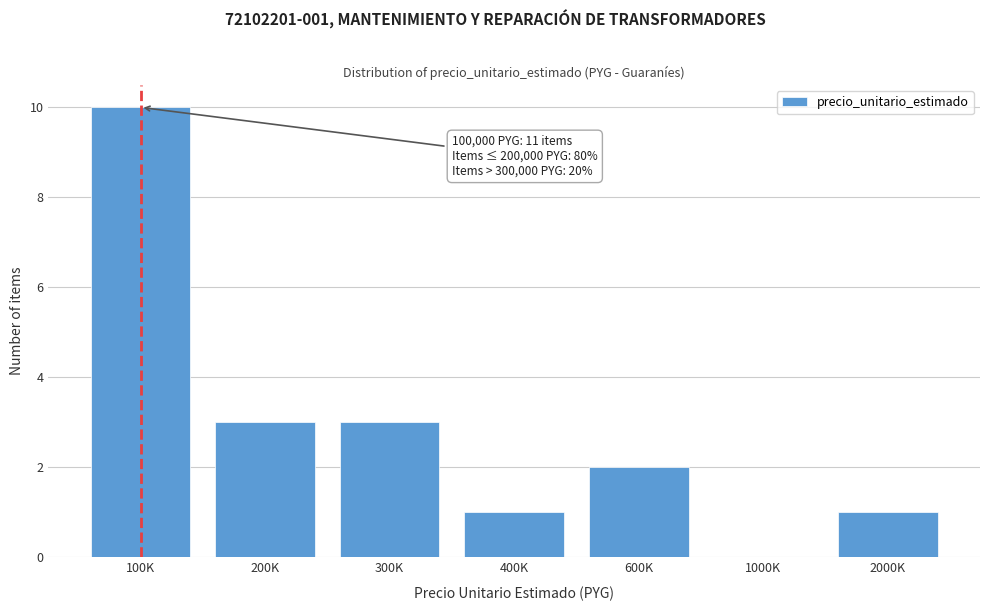

Reading left to right, extract all data points from this chart.

100K=10	200K=3	300K=3	400K=1	600K=2	1000K=0	2000K=1